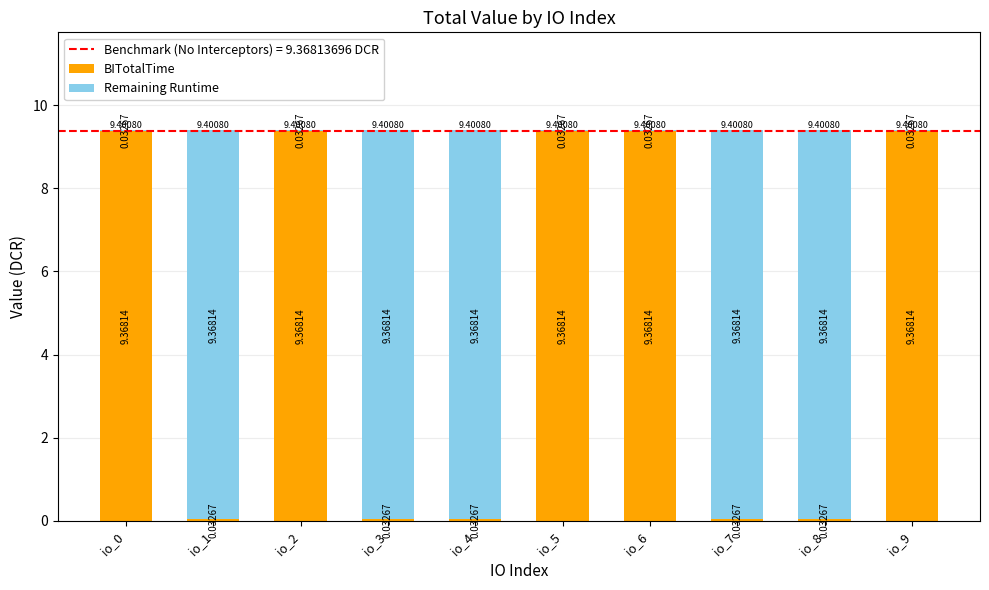

What is the sum of the BITotalTime values at io_2 and io_7?

9.4